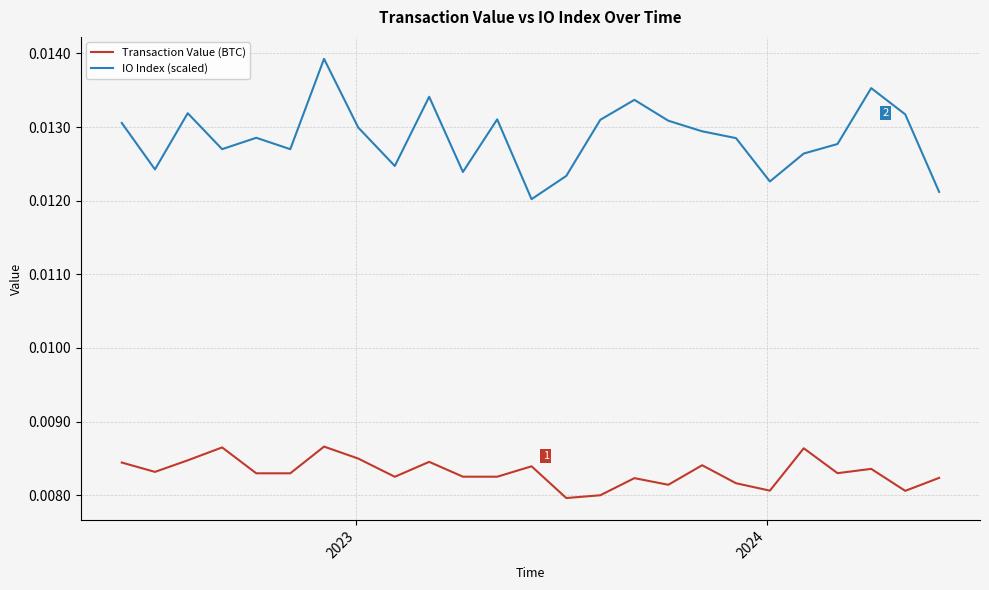

What are all the series names shown in the legend?

Transaction Value (BTC), IO Index (scaled)